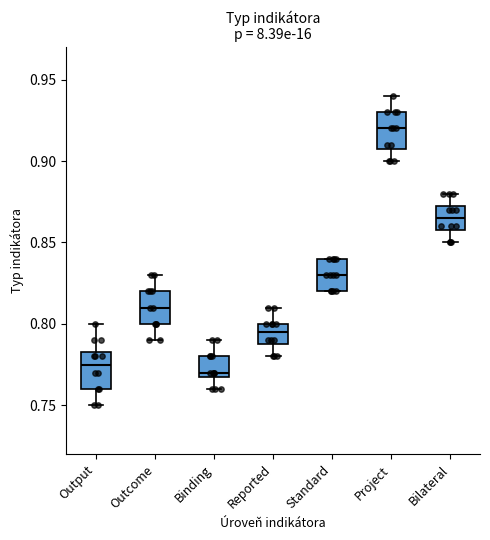

Where is the lower edge of the box for Output on the y-axis? The values are not printed on the chart, so give them approximately, as read against the axis.

0.760